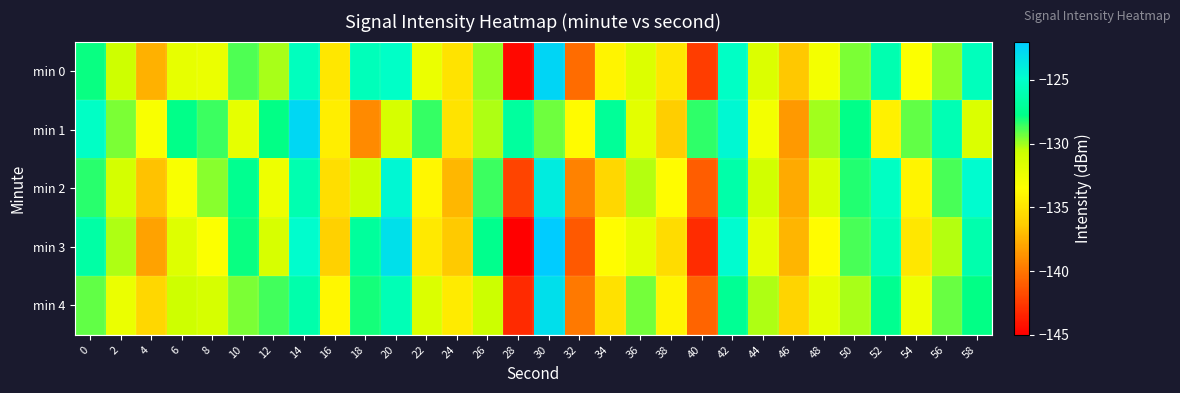

Which has a higher value, 56 or 12?

56